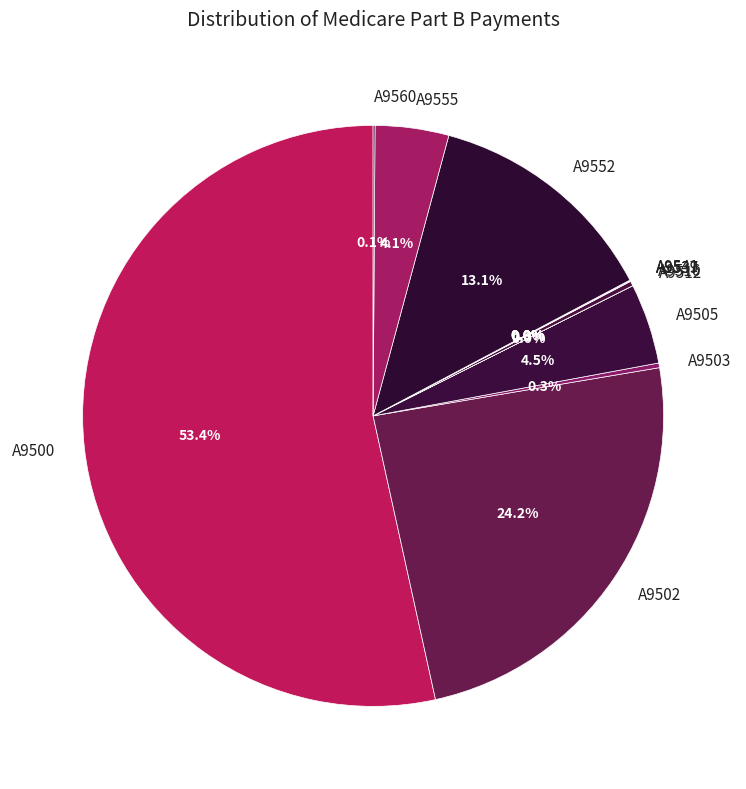

Does A9500 account for over 50% of the chart?

Yes